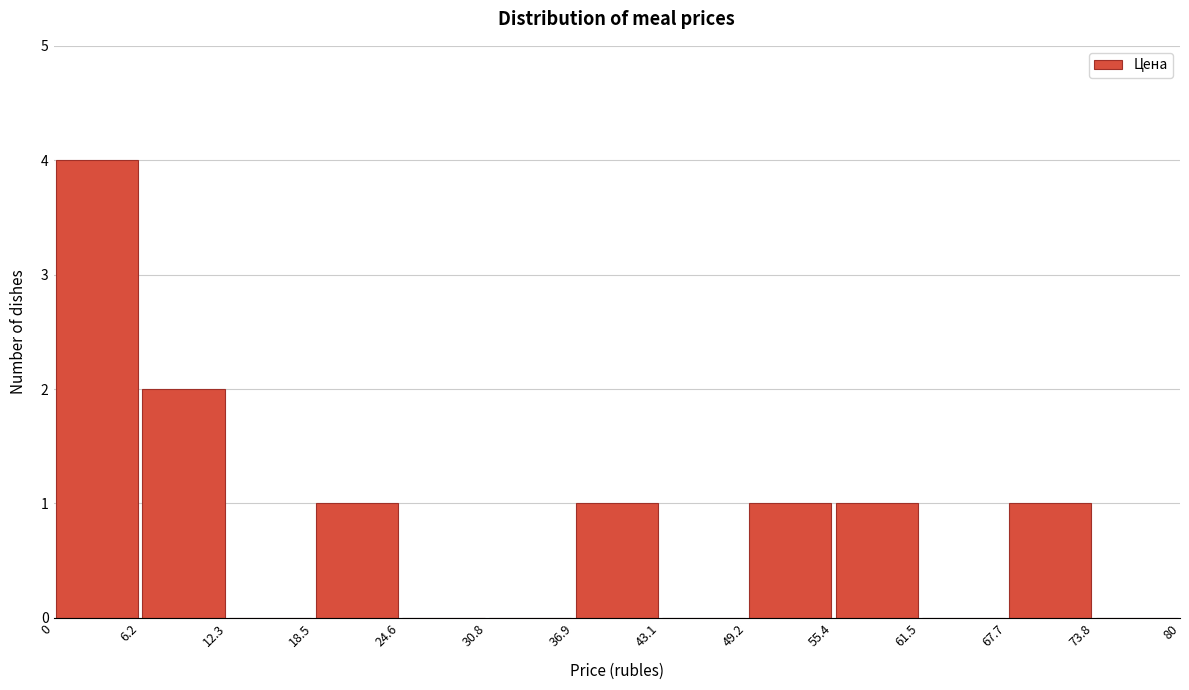

How tall is the bar that spans 67.7 to 73.8 on the x-axis? The values are not printed on the chart, so give them approximately, as read against the axis.

1